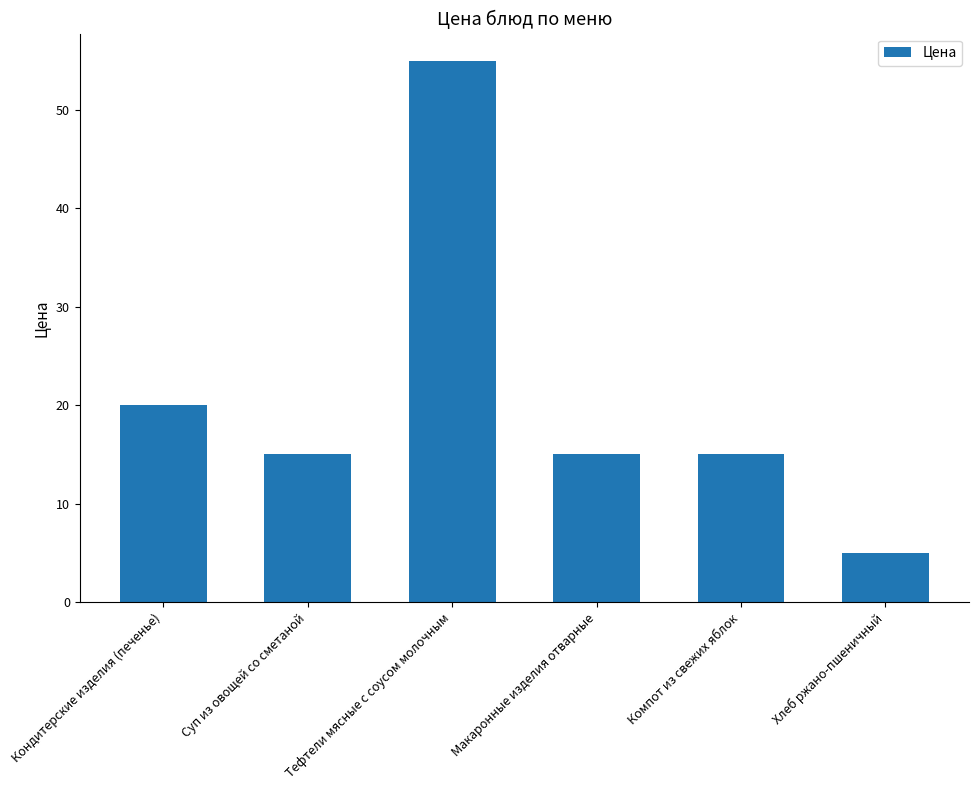

What is the difference between the second highest and second lowest values?

5